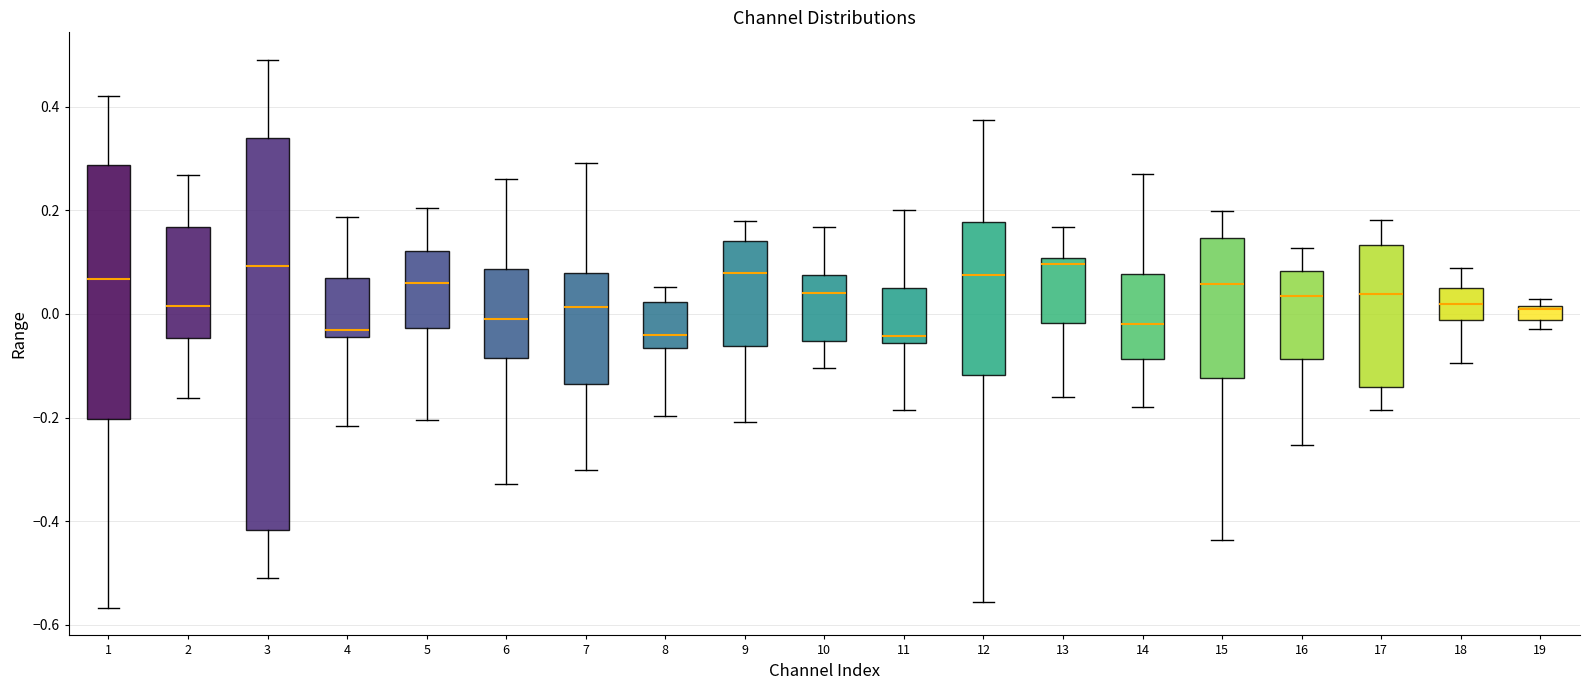

Comparing the boxes themselves (not the whiskers), which one is the tallest?

3